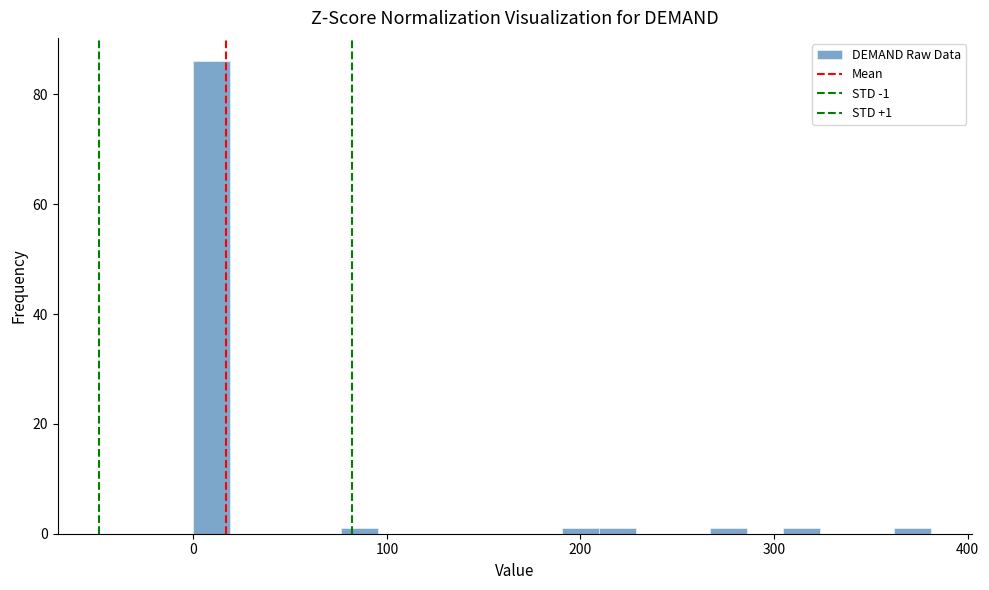

Read against the x-axis, roughly where is the centre of the tallest bar?

10